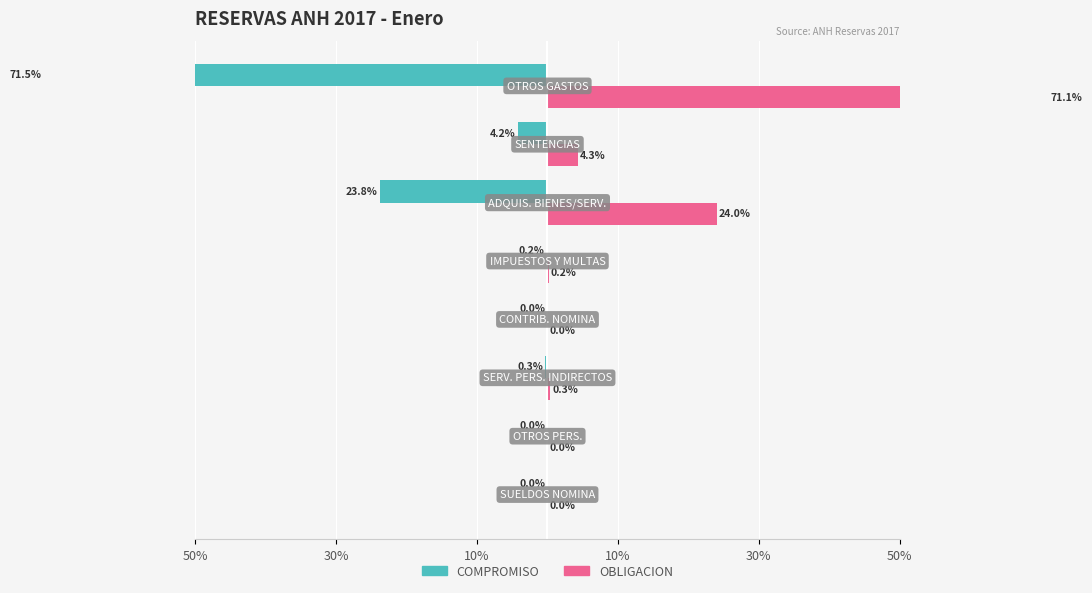

Which has a higher value, 30% or 50%?

50%